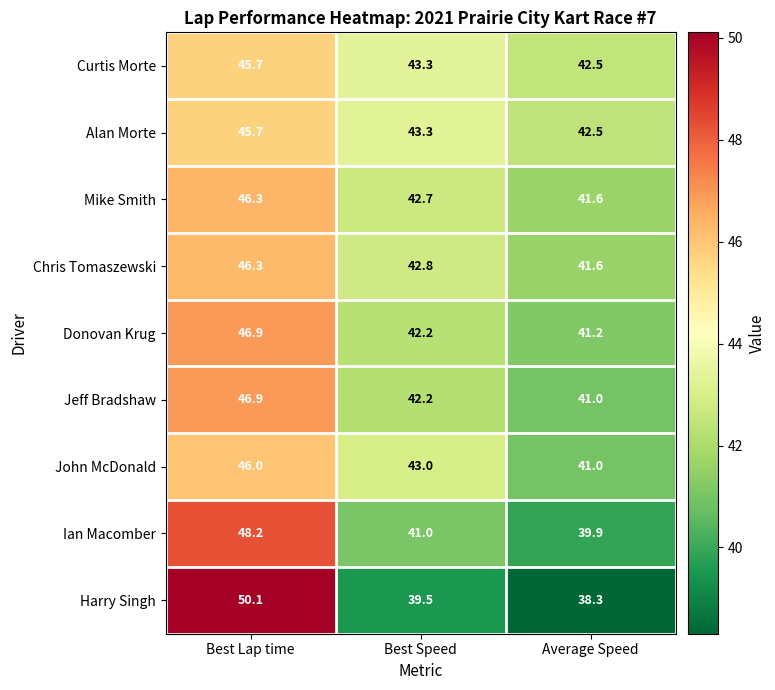

How many data points does each series have?

3